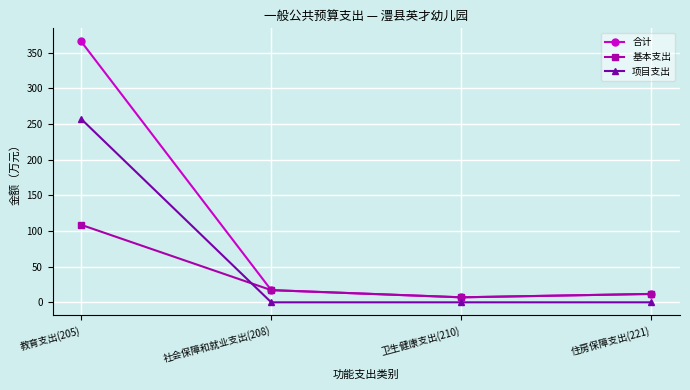

What is the difference between the second highest and minimum values in the 合计 series?

10.1